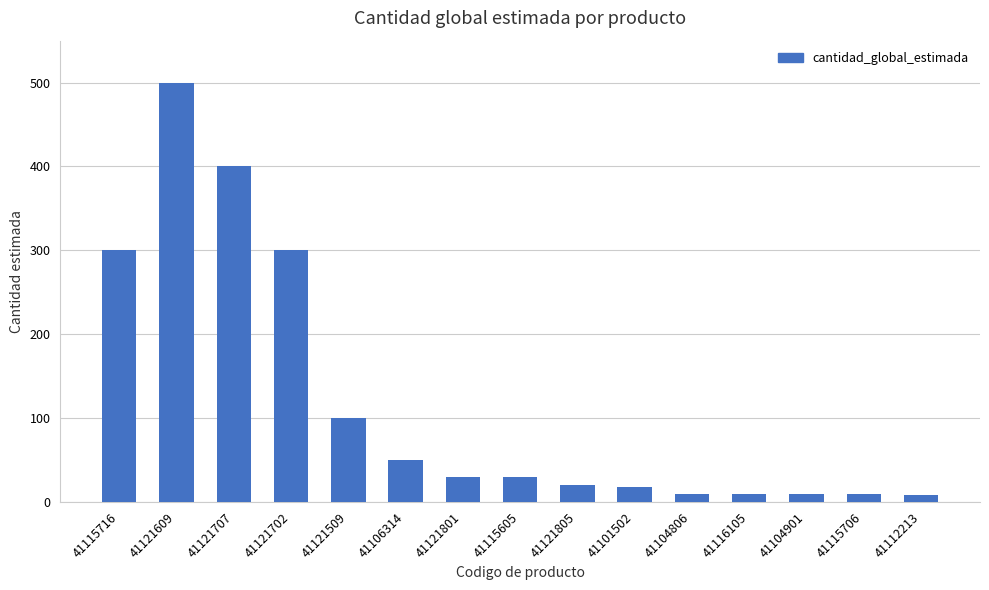

What is the difference between the second highest and second lowest values?

391